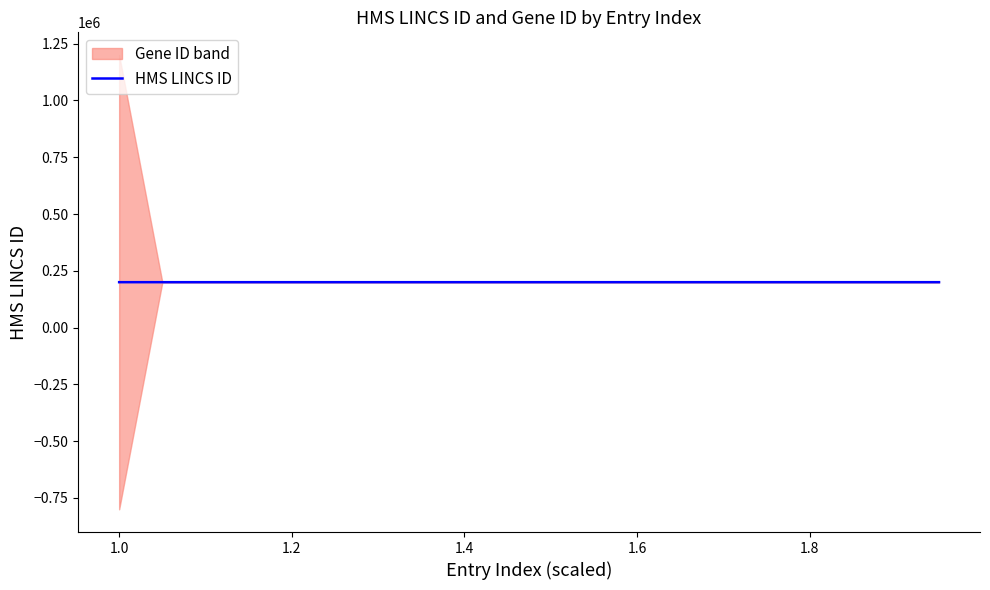

Does the chart have visible grid lines?

No